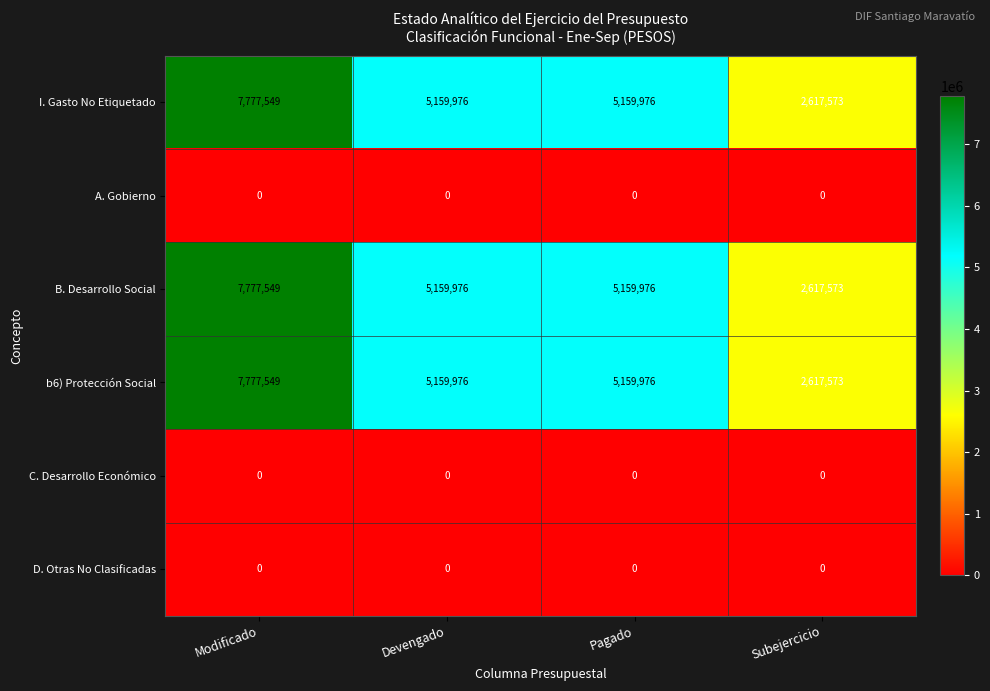

The value of B. Desarrollo Social at Pagado is 5159976. True or false?

True